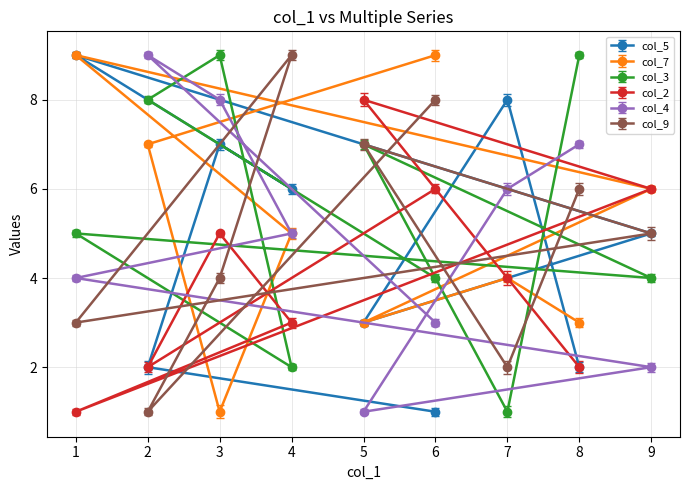

The col_9 series shows 8 at 6. True or false?

True